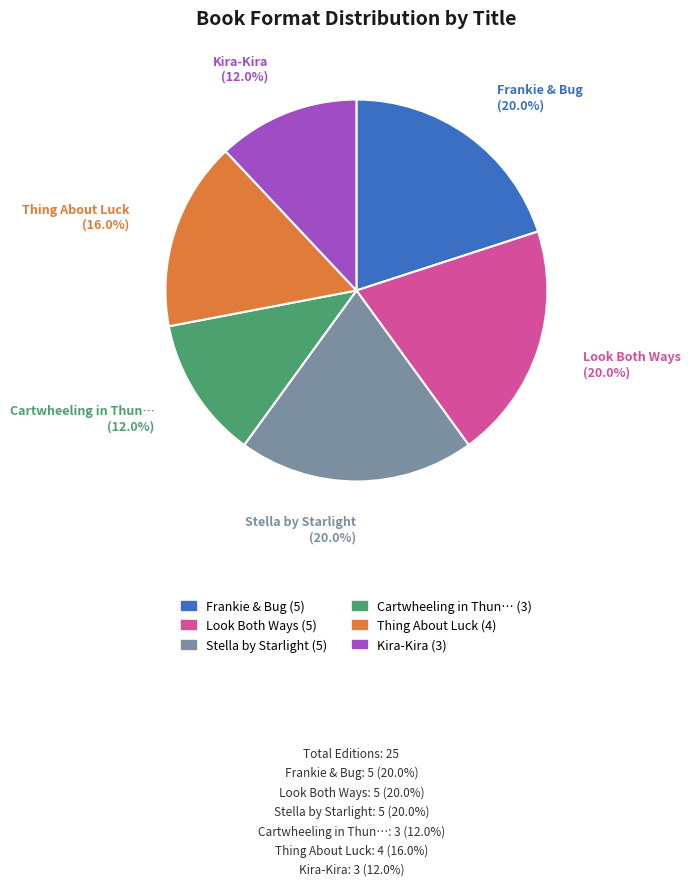

Is there any slice that represents more than half of the pie?

No